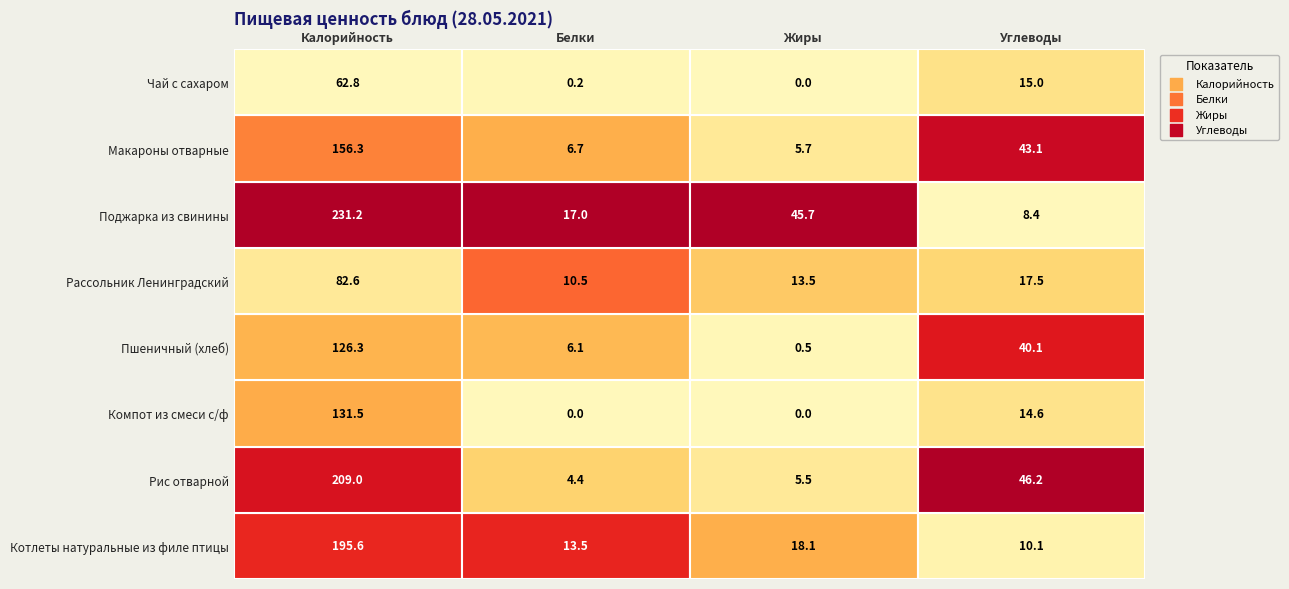

What is the average value of the Компот из смеси с/ф series?

36.5